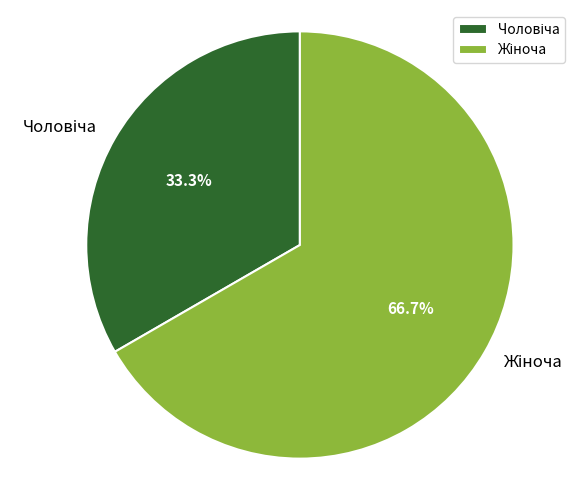

Does any single category account for the majority?

Yes